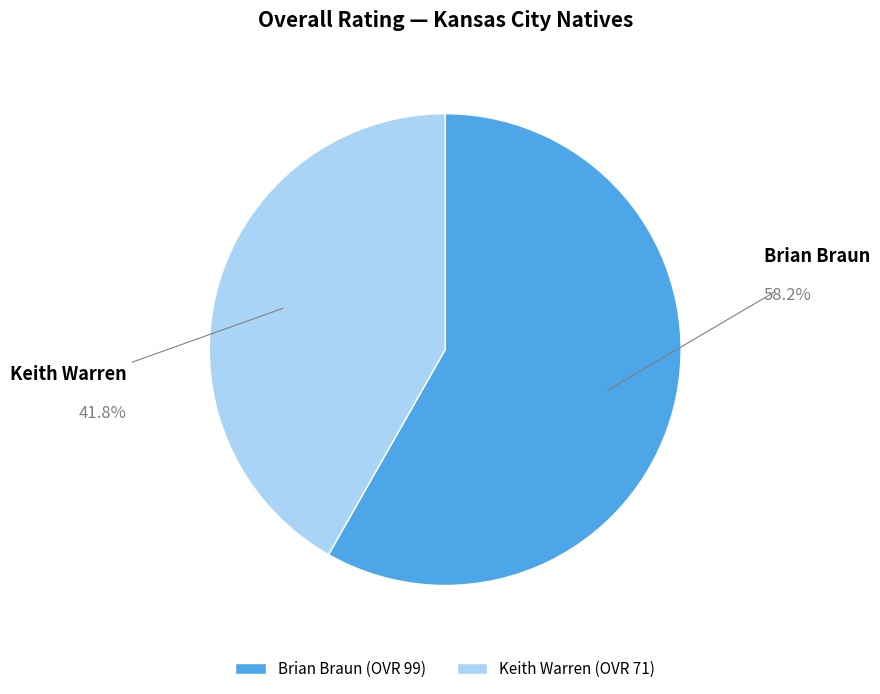

Which slice represents more than half of the pie?

Brian Braun